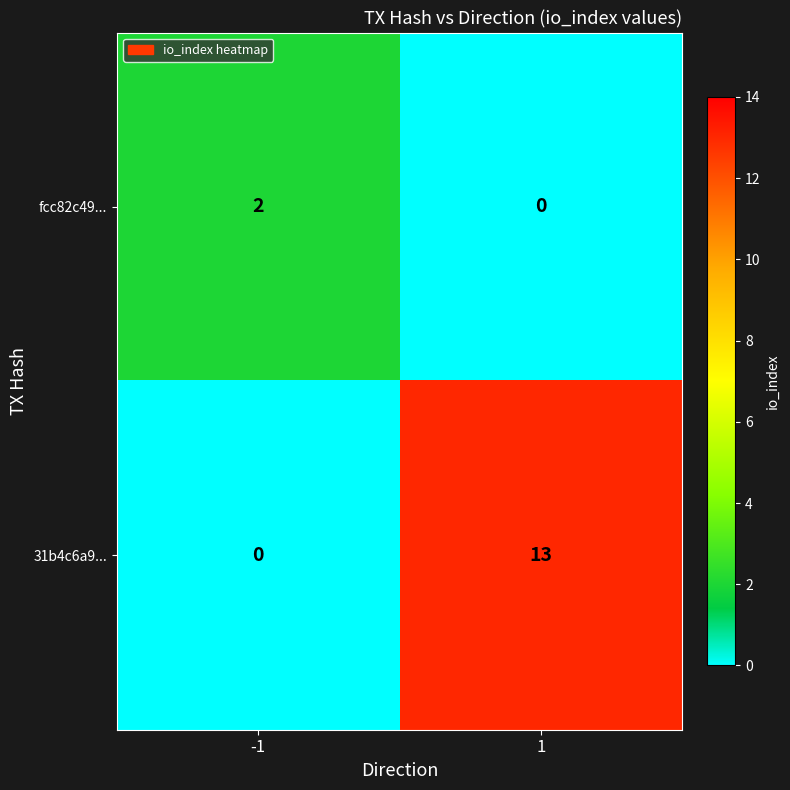

List the series in order of their peak value, lowest first.

fcc82c49..., 31b4c6a9...